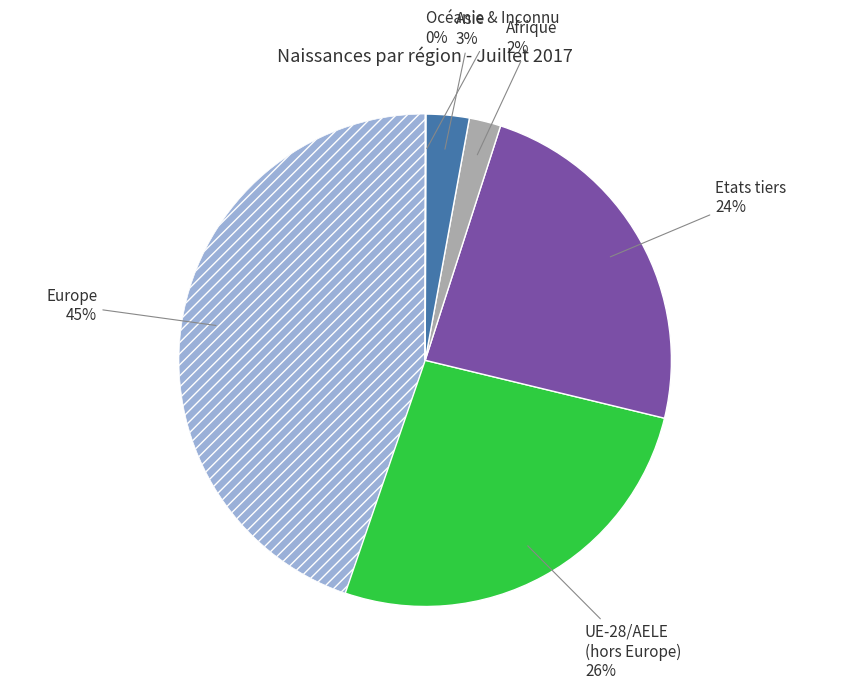

Does any single category account for the majority?

No